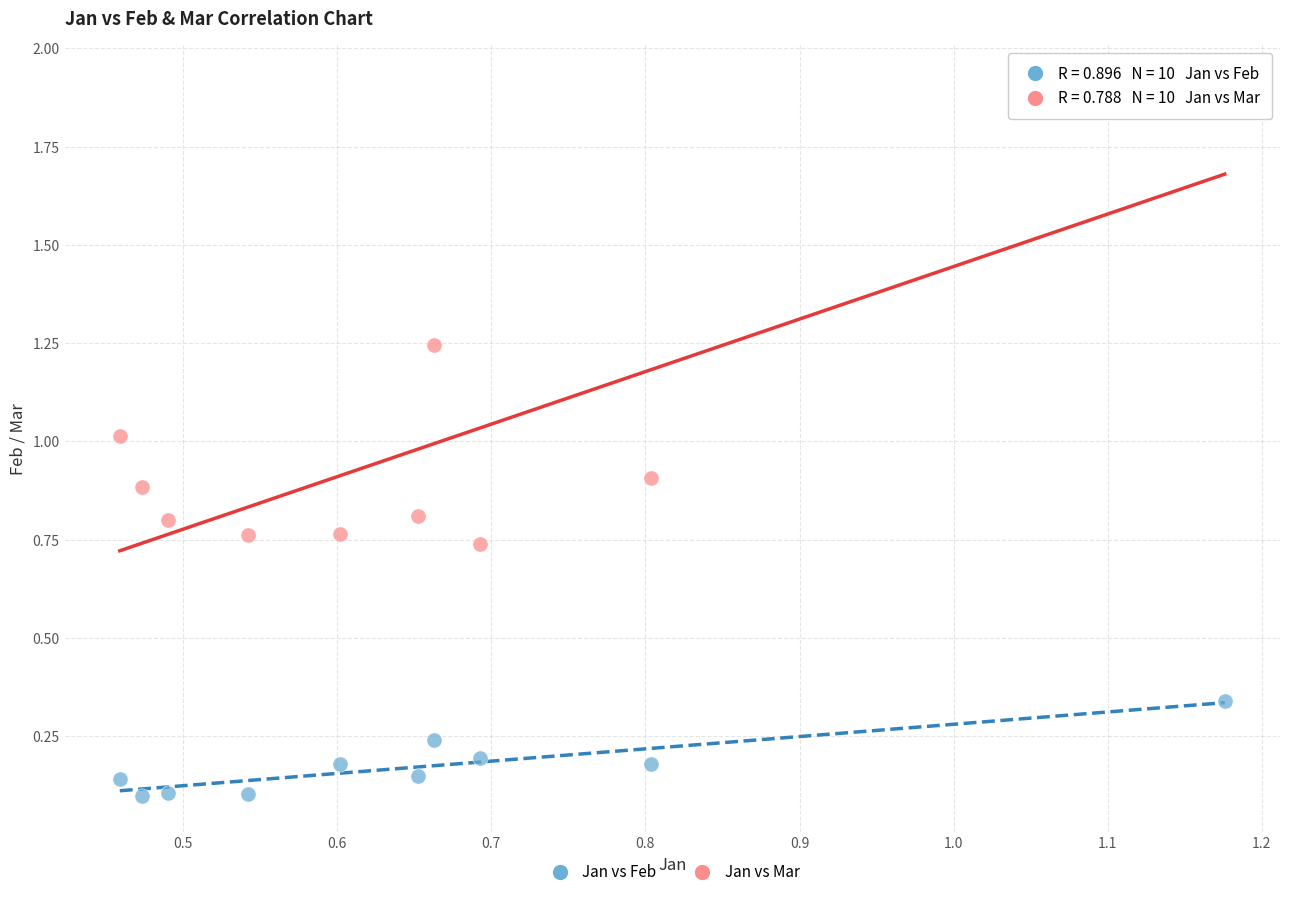

Across all data points, what is the range of Y values (max minus min)?

1.8